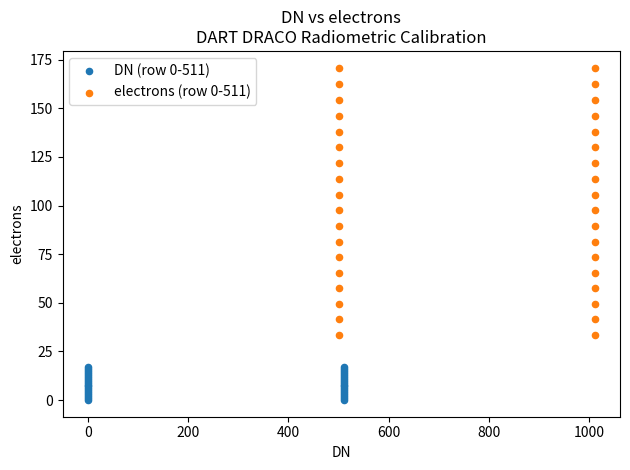

Which series contains the lowest Y value?

DN (row 0-511)